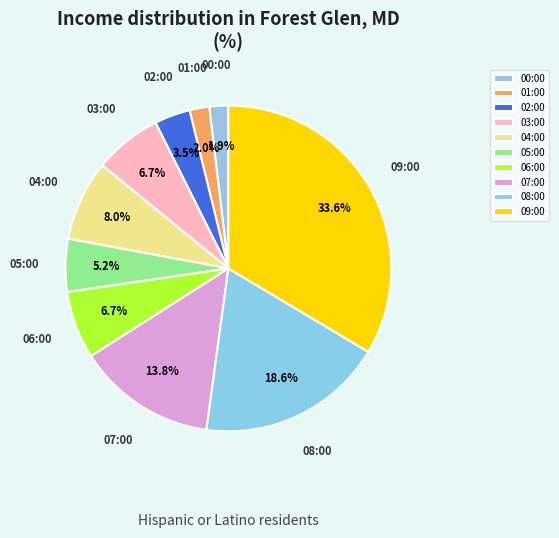

Is it true that 02:00 is 16% of the pie?

False